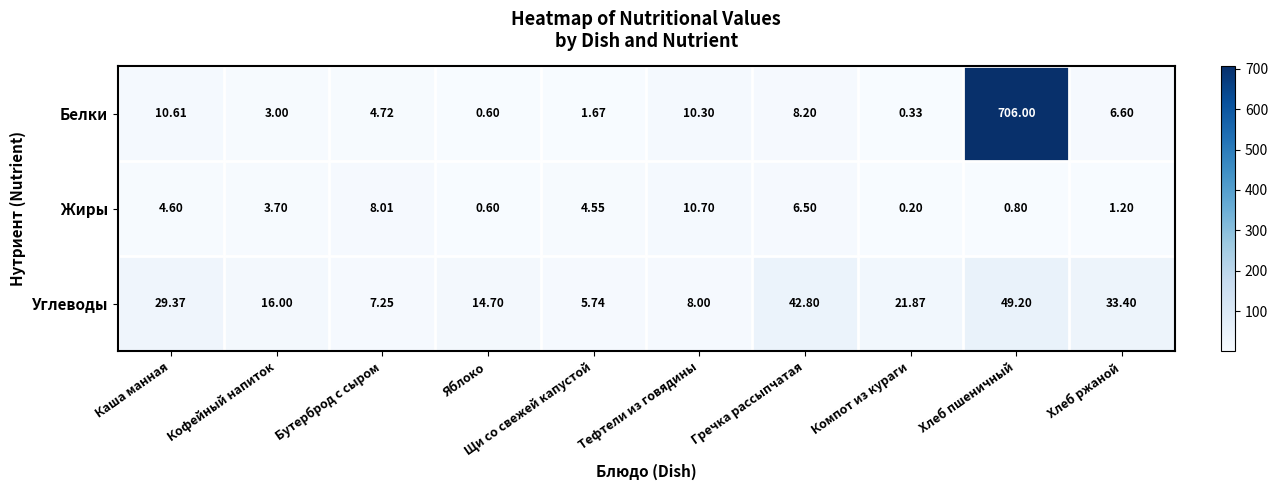

At which label does Белки reach its minimum?

Компот из кураги